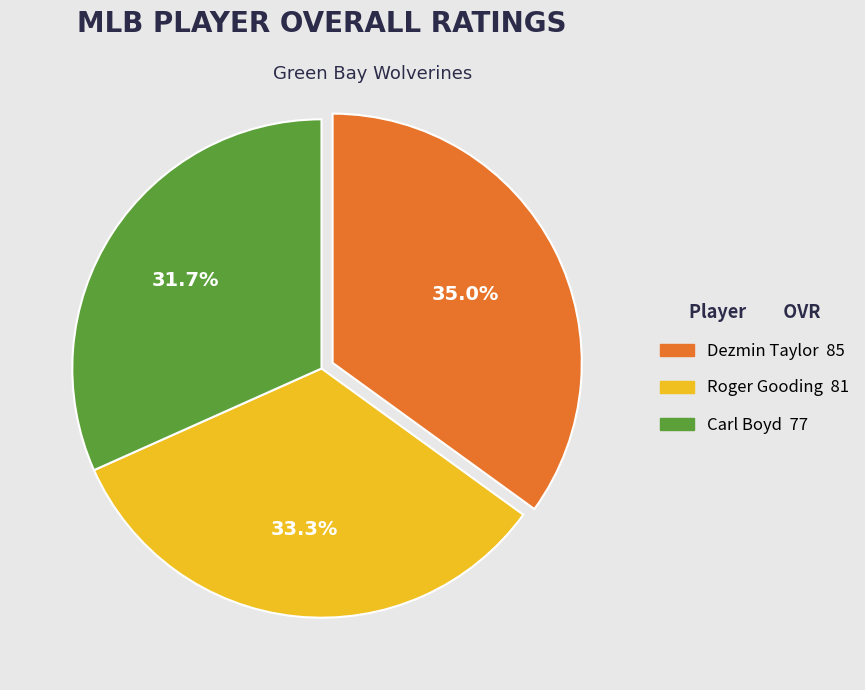

What portion of the pie excludes Roger?

66.7%